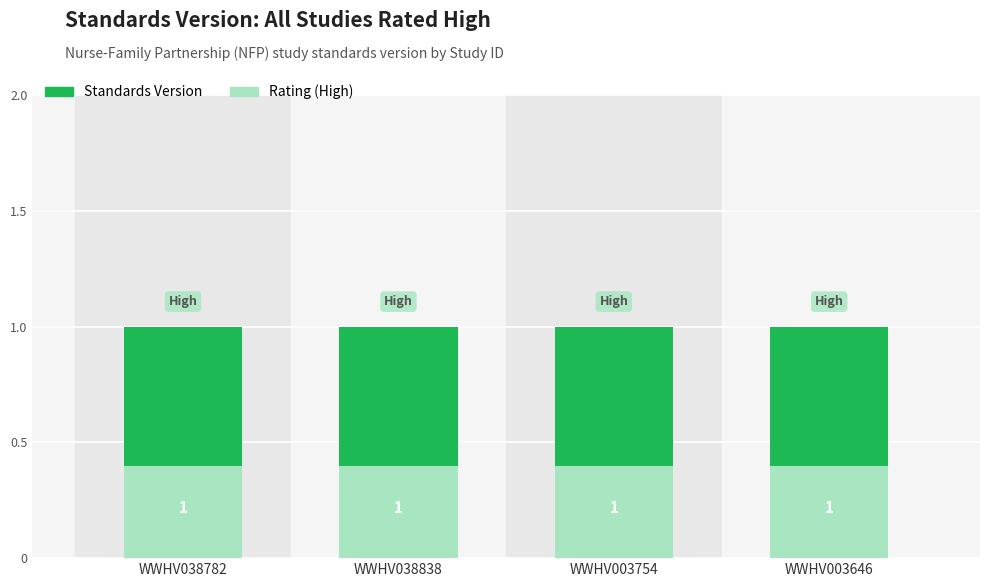

How many series are shown in this chart?

2